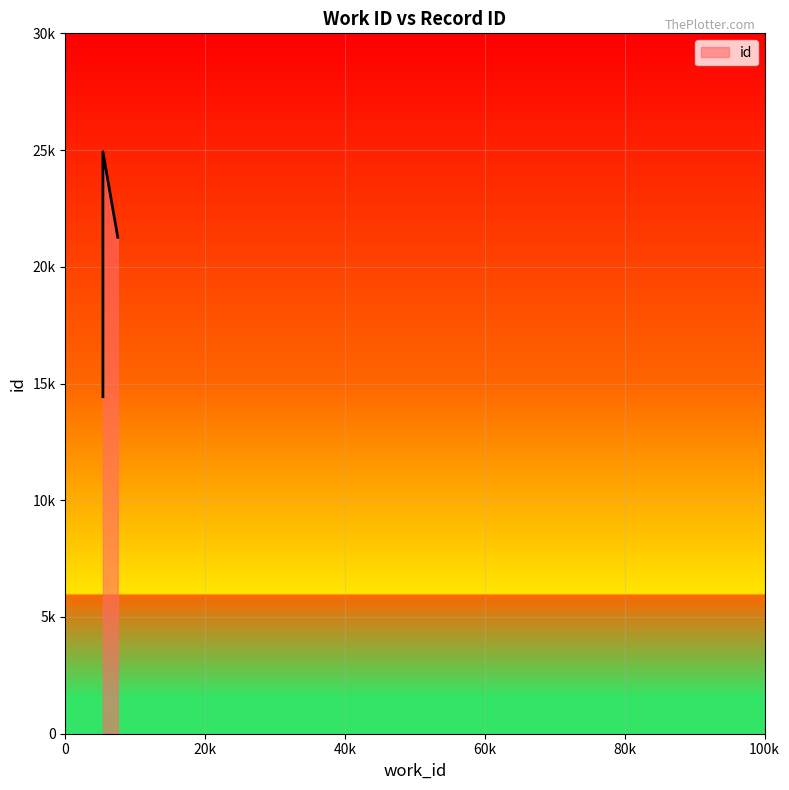

How many lines are shown in the chart?

1